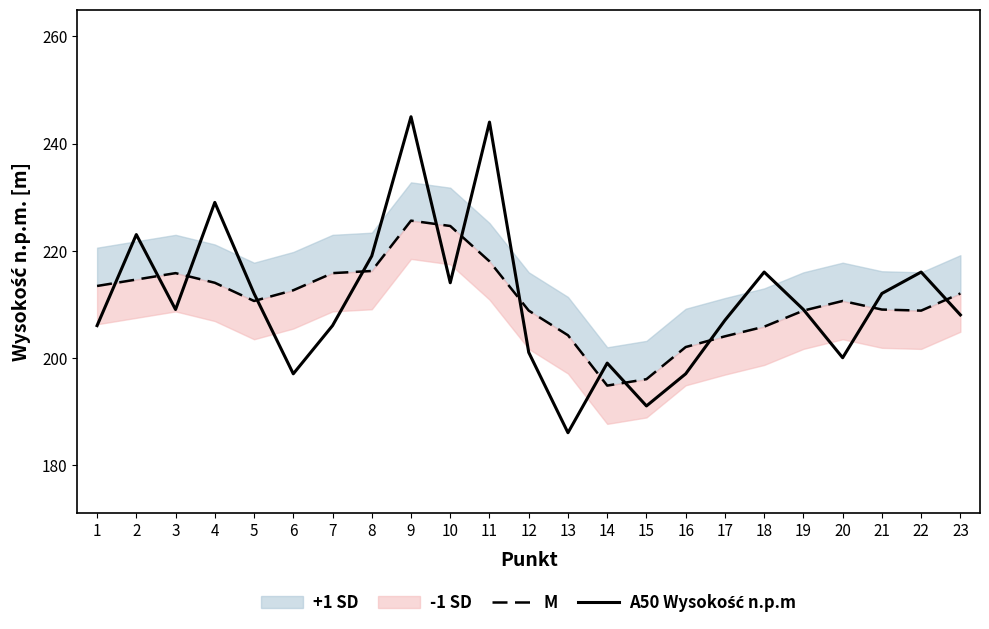

Which series changed the most between 6 and 7?

A50 Wysokość n.p.m